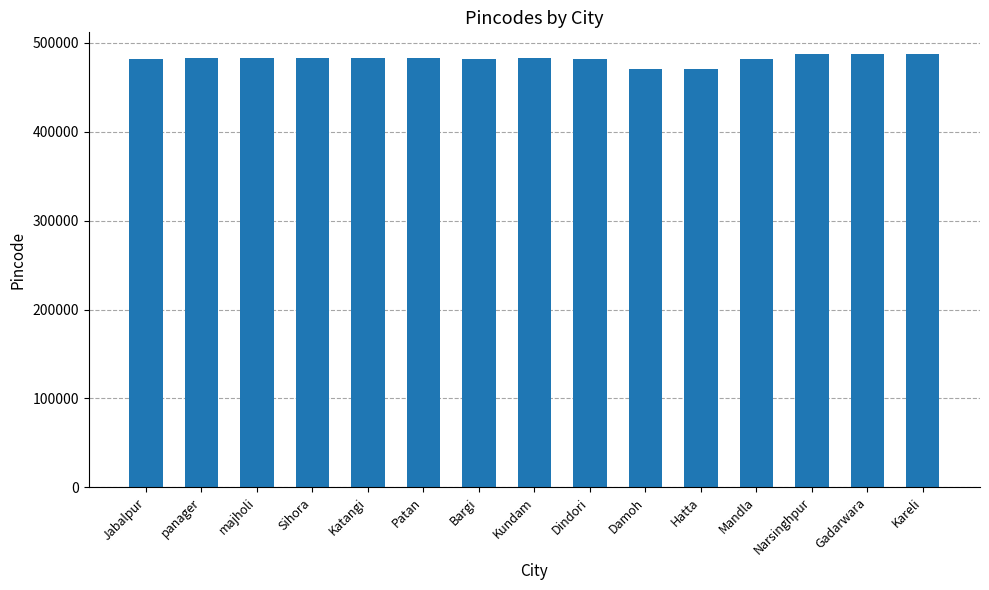

Does the chart contain any negative values?

No